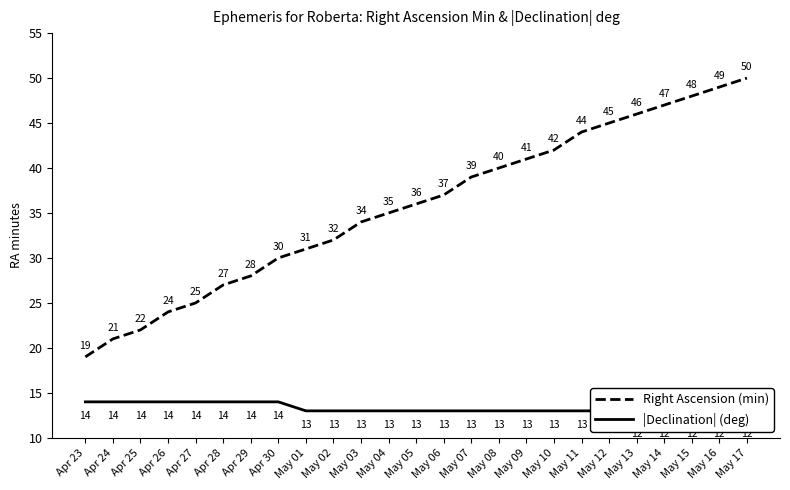

Count the |Declination| (deg) values in the range 13 to 14.

20